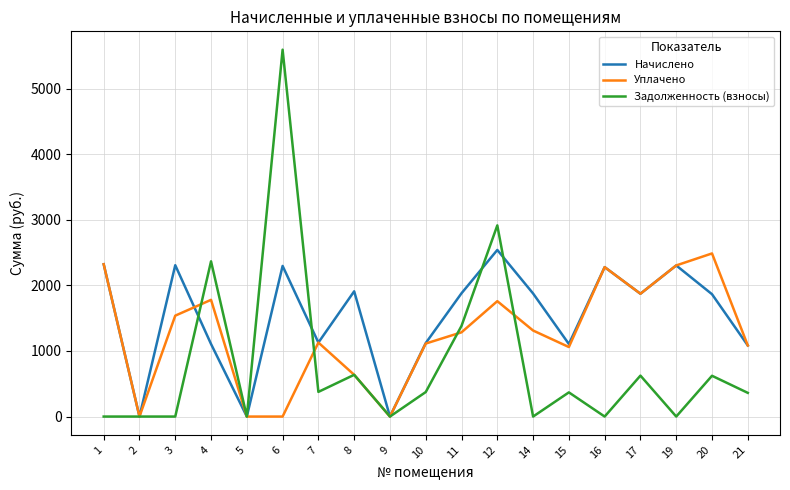

What is the greatest value displayed?

5594.6